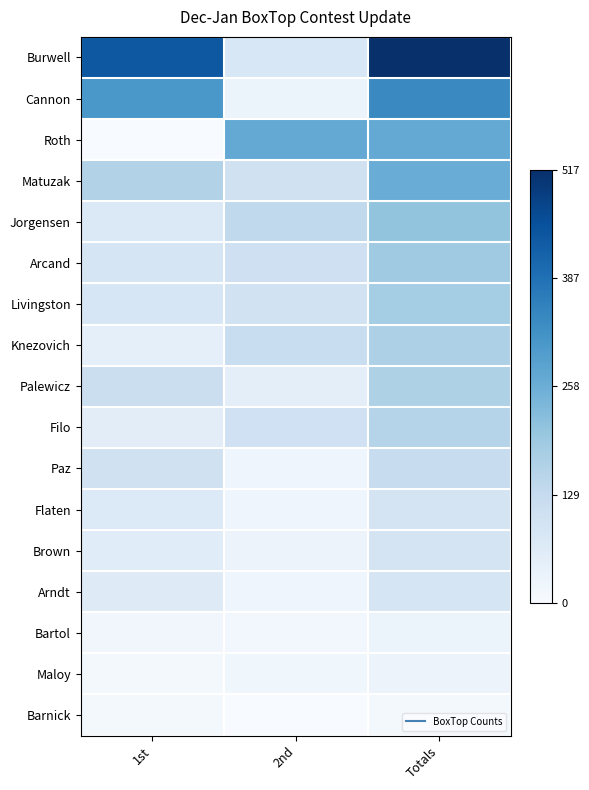

At which category is the sum across all series the highest?

Totals